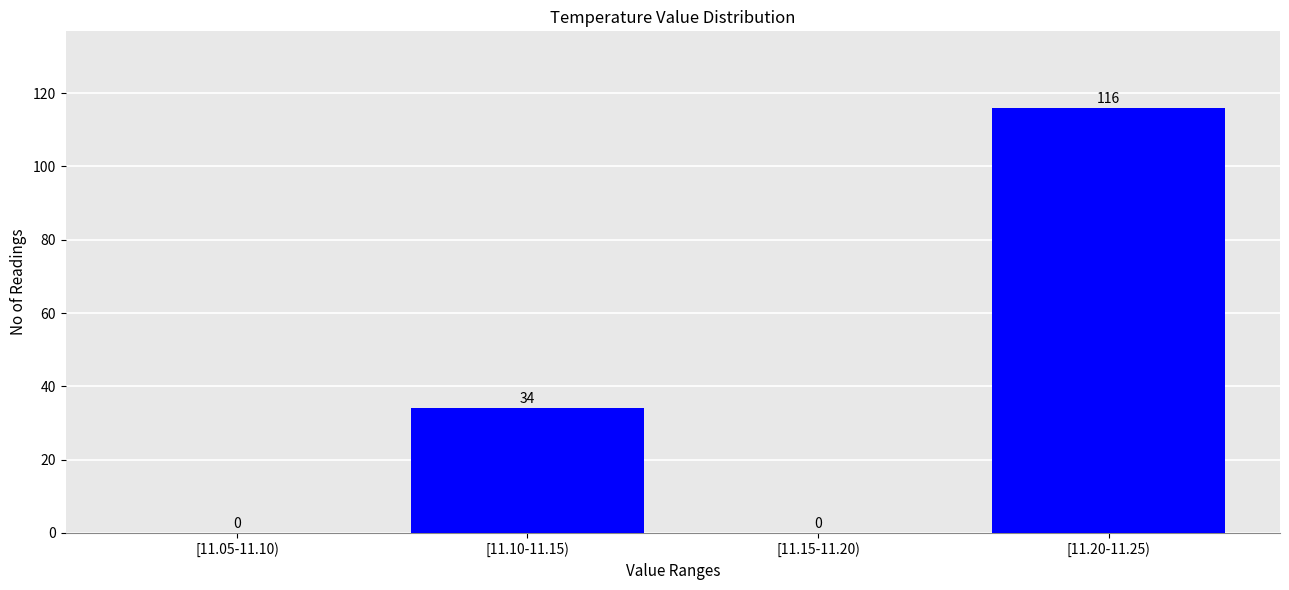

Reading left to right, transcribe all the data shown in this chart.

[11.05-11.10)=0	[11.10-11.15)=34	[11.15-11.20)=0	[11.20-11.25)=116